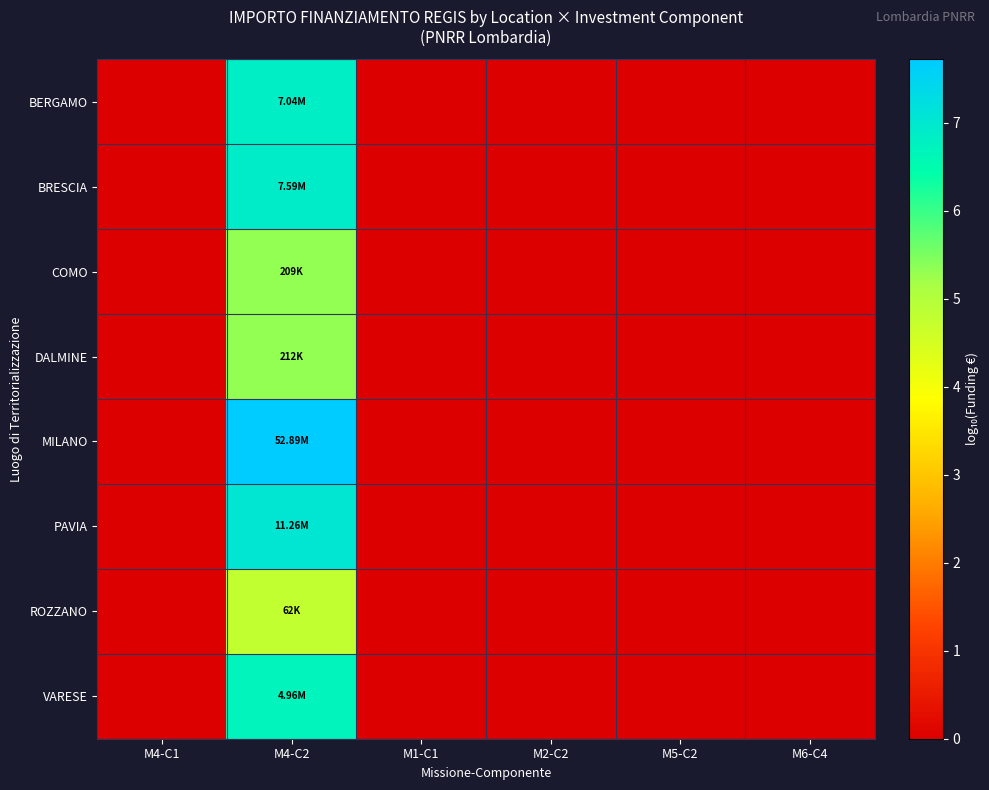

Reading left to right, list all the values displayed in this chart.

BERGAMO: M4-C1=0.0	M4-C2=6.8	M1-C1=0.0	M2-C2=0.0	M5-C2=0.0	M6-C4=0.0
BRESCIA: M4-C1=0.0	M4-C2=6.9	M1-C1=0.0	M2-C2=0.0	M5-C2=0.0	M6-C4=0.0
COMO: M4-C1=0.0	M4-C2=5.3	M1-C1=0.0	M2-C2=0.0	M5-C2=0.0	M6-C4=0.0
DALMINE: M4-C1=0.0	M4-C2=5.3	M1-C1=0.0	M2-C2=0.0	M5-C2=0.0	M6-C4=0.0
MILANO: M4-C1=0.0	M4-C2=7.7	M1-C1=0.0	M2-C2=0.0	M5-C2=0.0	M6-C4=0.0
PAVIA: M4-C1=0.0	M4-C2=7.1	M1-C1=0.0	M2-C2=0.0	M5-C2=0.0	M6-C4=0.0
ROZZANO: M4-C1=0.0	M4-C2=4.8	M1-C1=0.0	M2-C2=0.0	M5-C2=0.0	M6-C4=0.0
VARESE: M4-C1=0.0	M4-C2=6.7	M1-C1=0.0	M2-C2=0.0	M5-C2=0.0	M6-C4=0.0